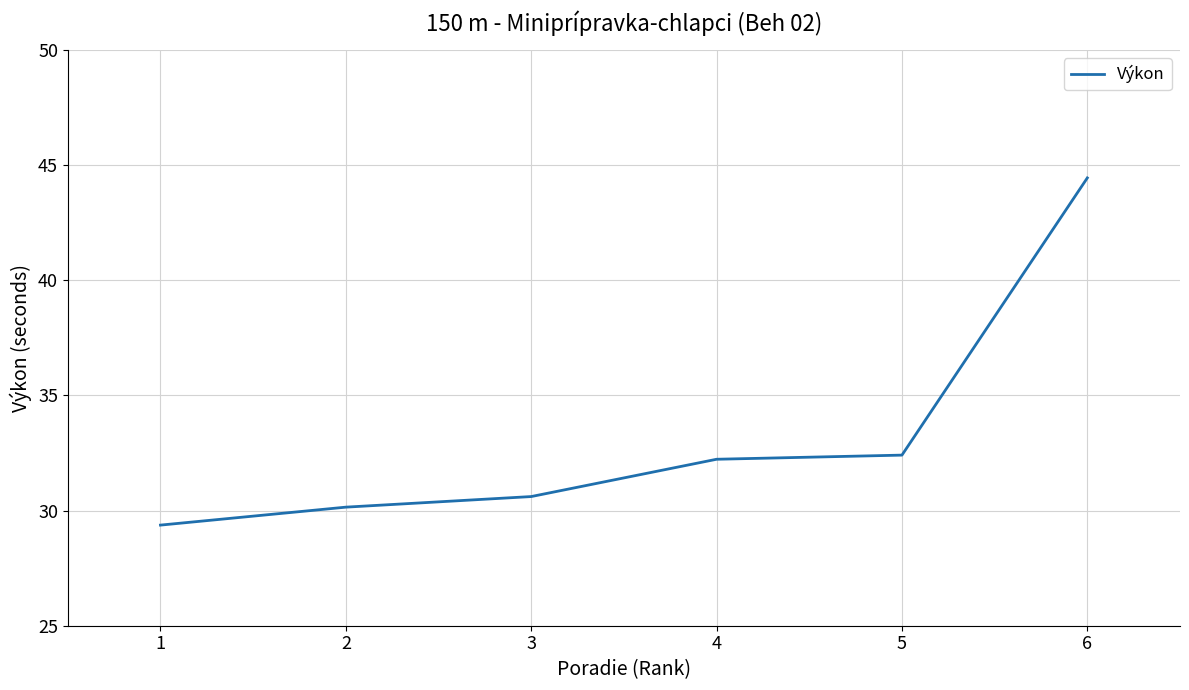

The value at 1 is 9.8. True or false?

False